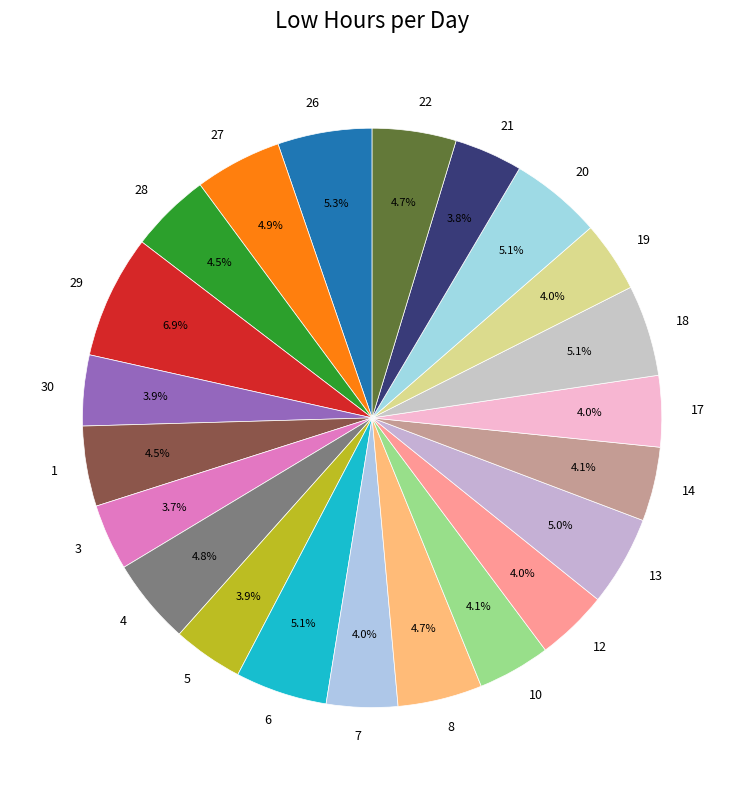

Does 28 represent more than half of the total?

No